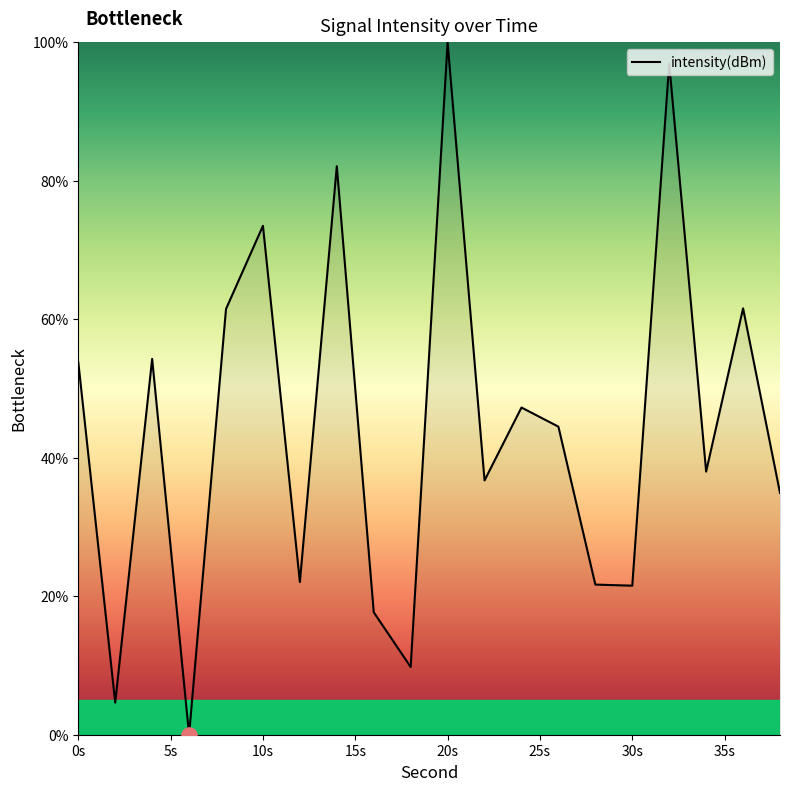

What is the maximum value shown in the chart?

100.0